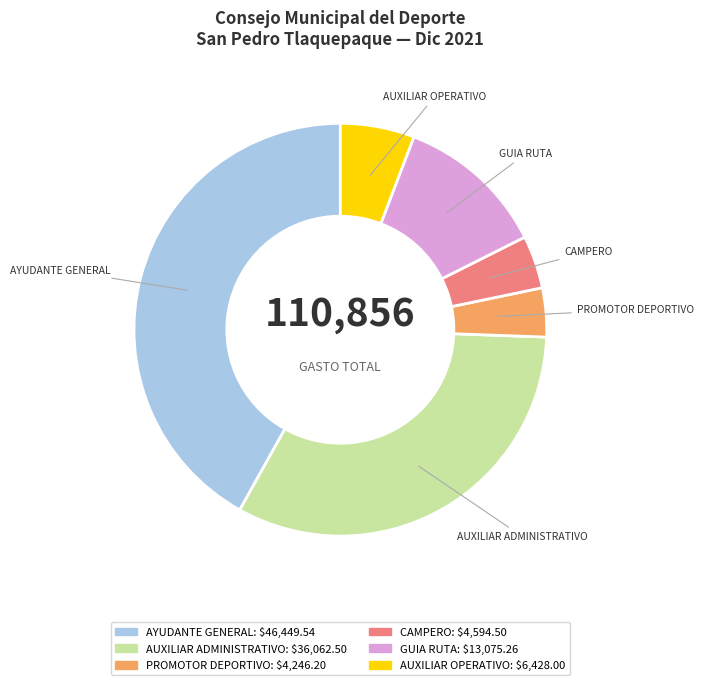

Combined, do GUIA RUTA and CAMPERO account for over 50%?

No